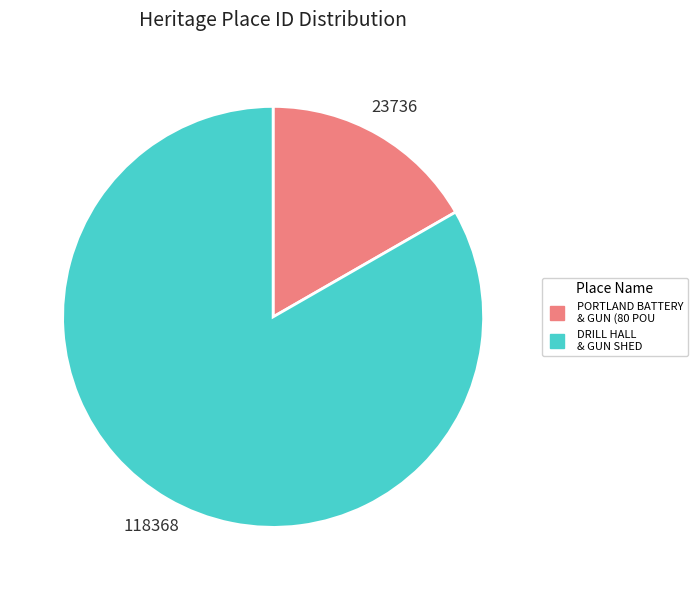

Is there a majority slice in this chart?

Yes